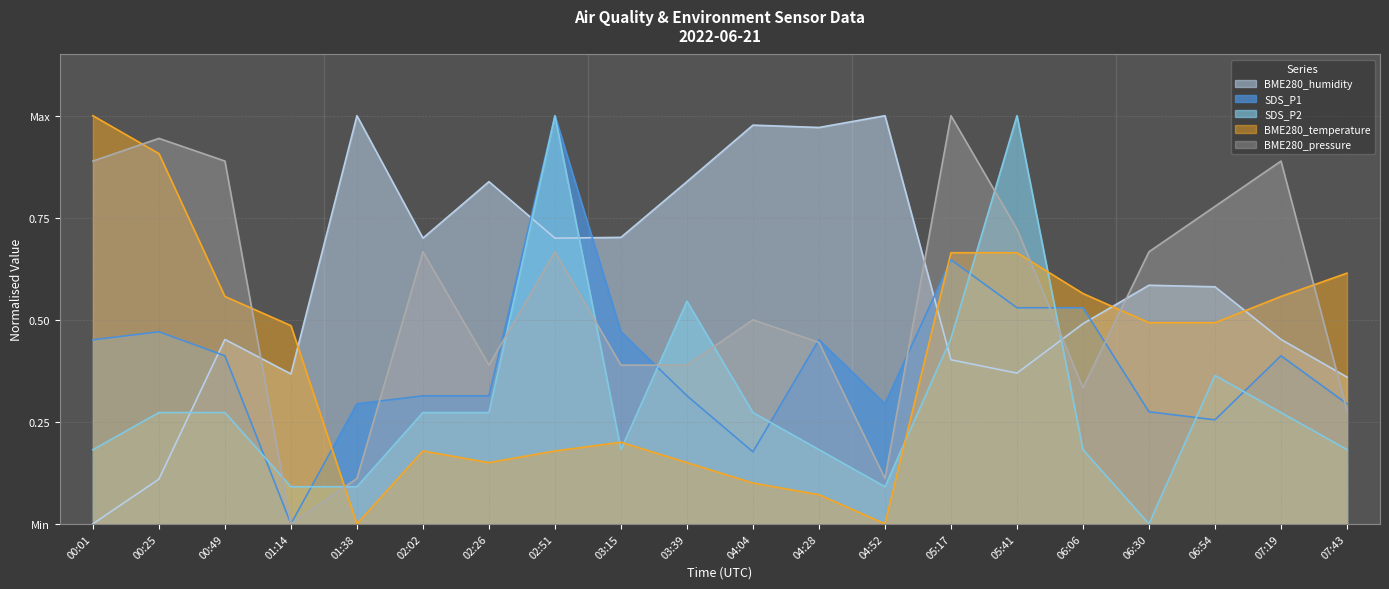

At which category does the chart reach its minimum across all series?

01:14